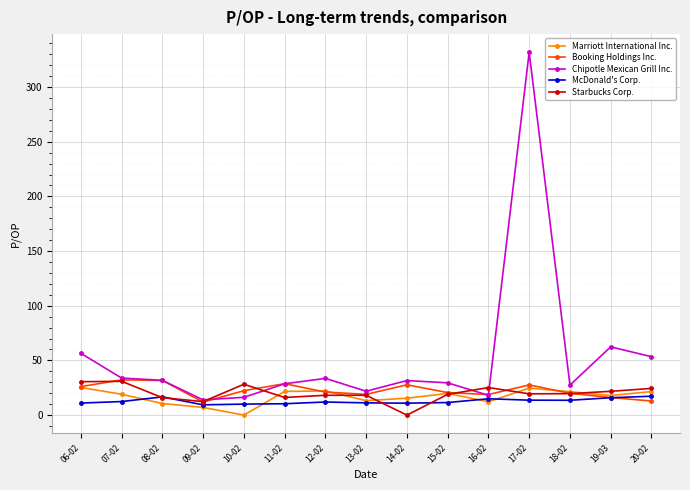

What is the label of the 7th point from the right?

14-02